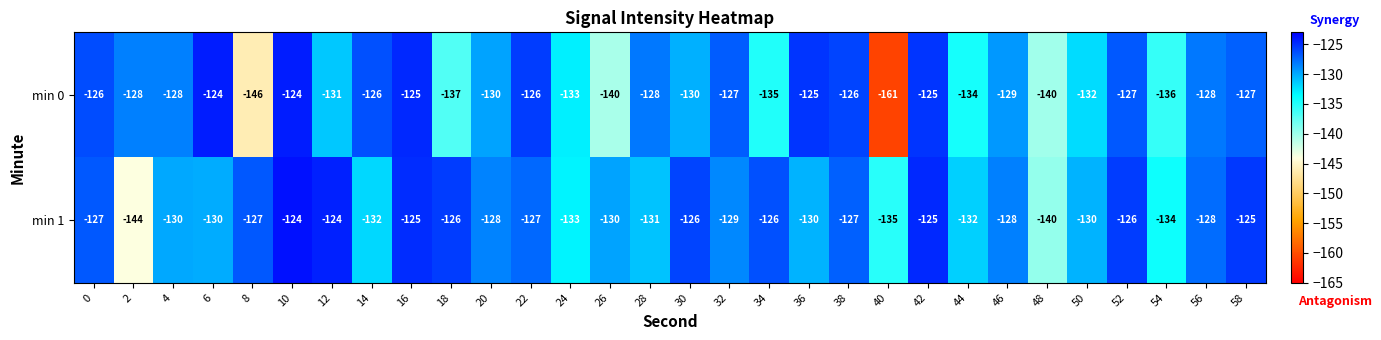

What is the difference between the second highest and second lowest values in the min 1 series?

16